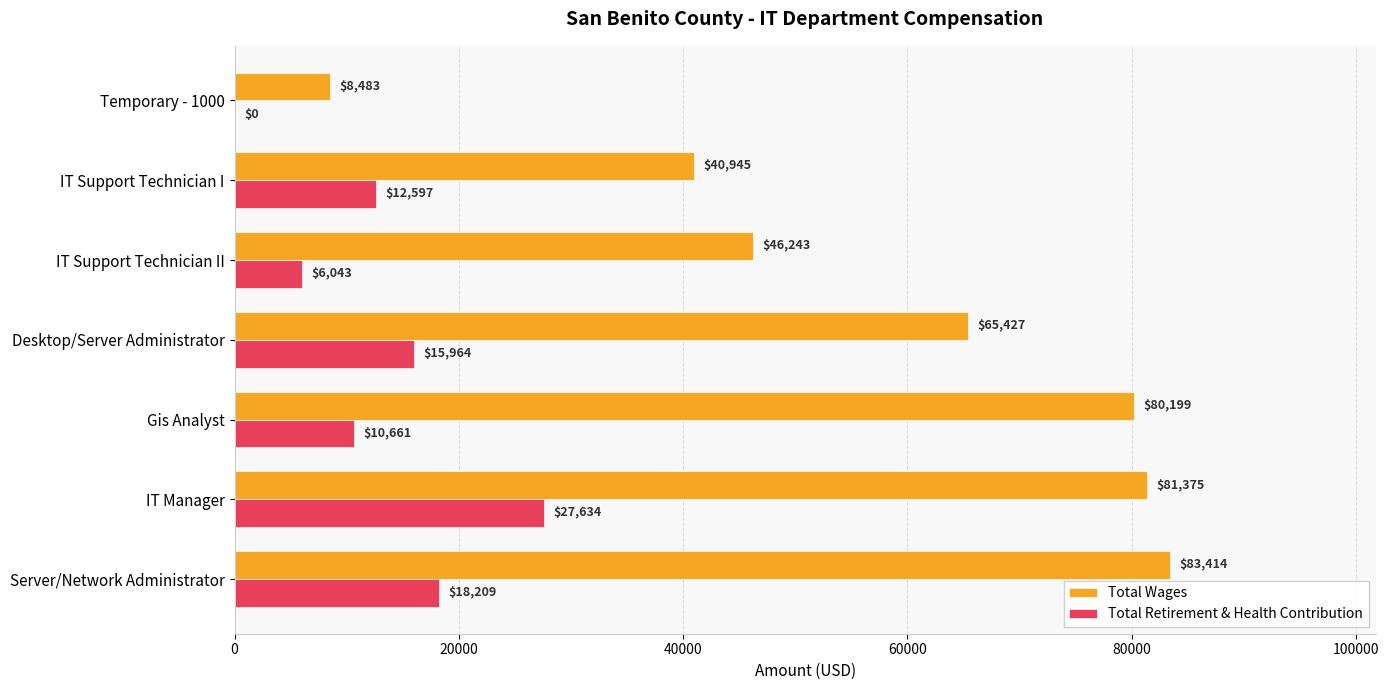

What is the greatest value displayed?

83414